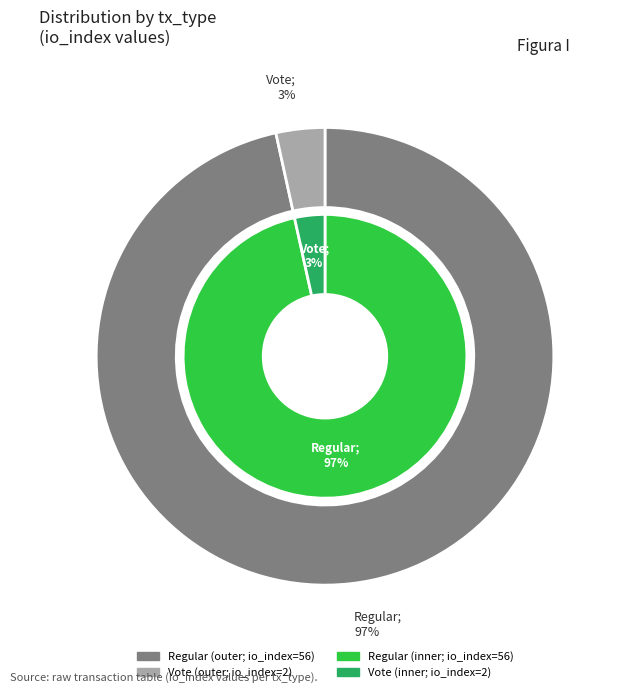

The Vote slice represents 3% of the pie. True or false?

True